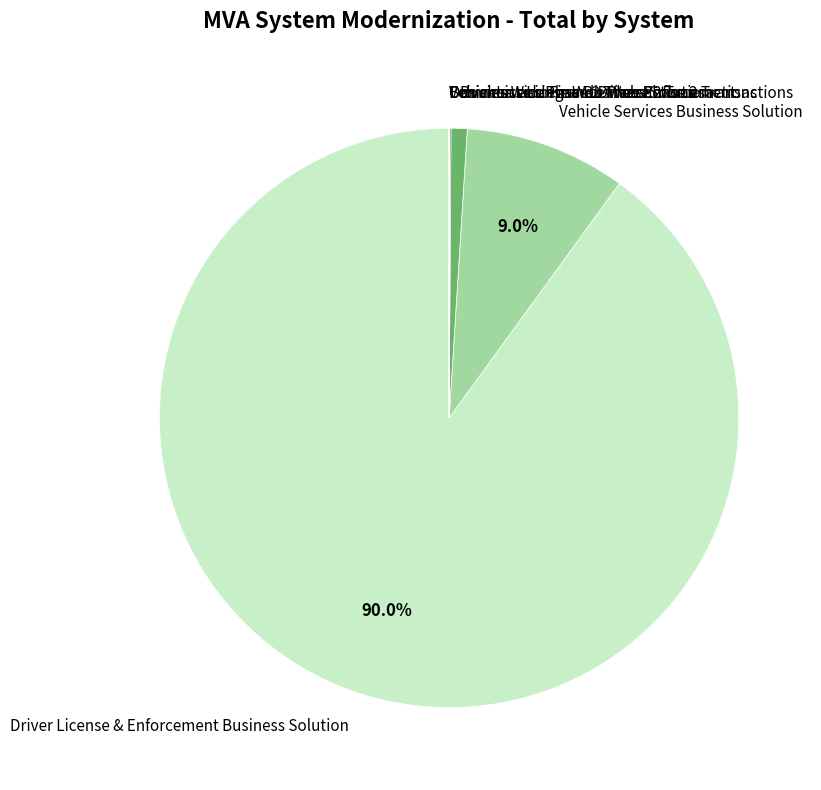

Is there any slice that represents more than half of the pie?

Yes